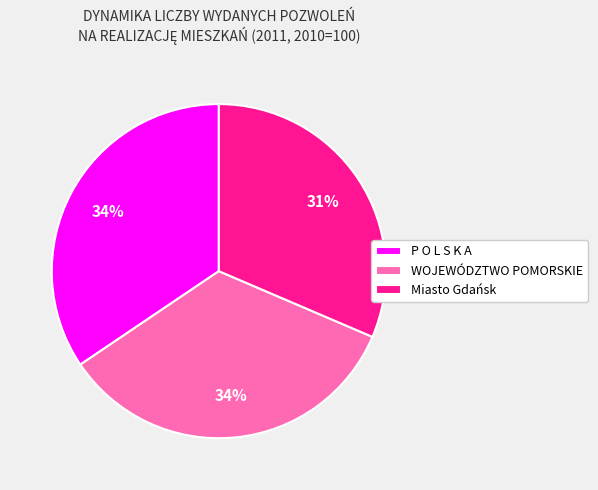

Is Miasto Gdańsk the majority of the pie?

No